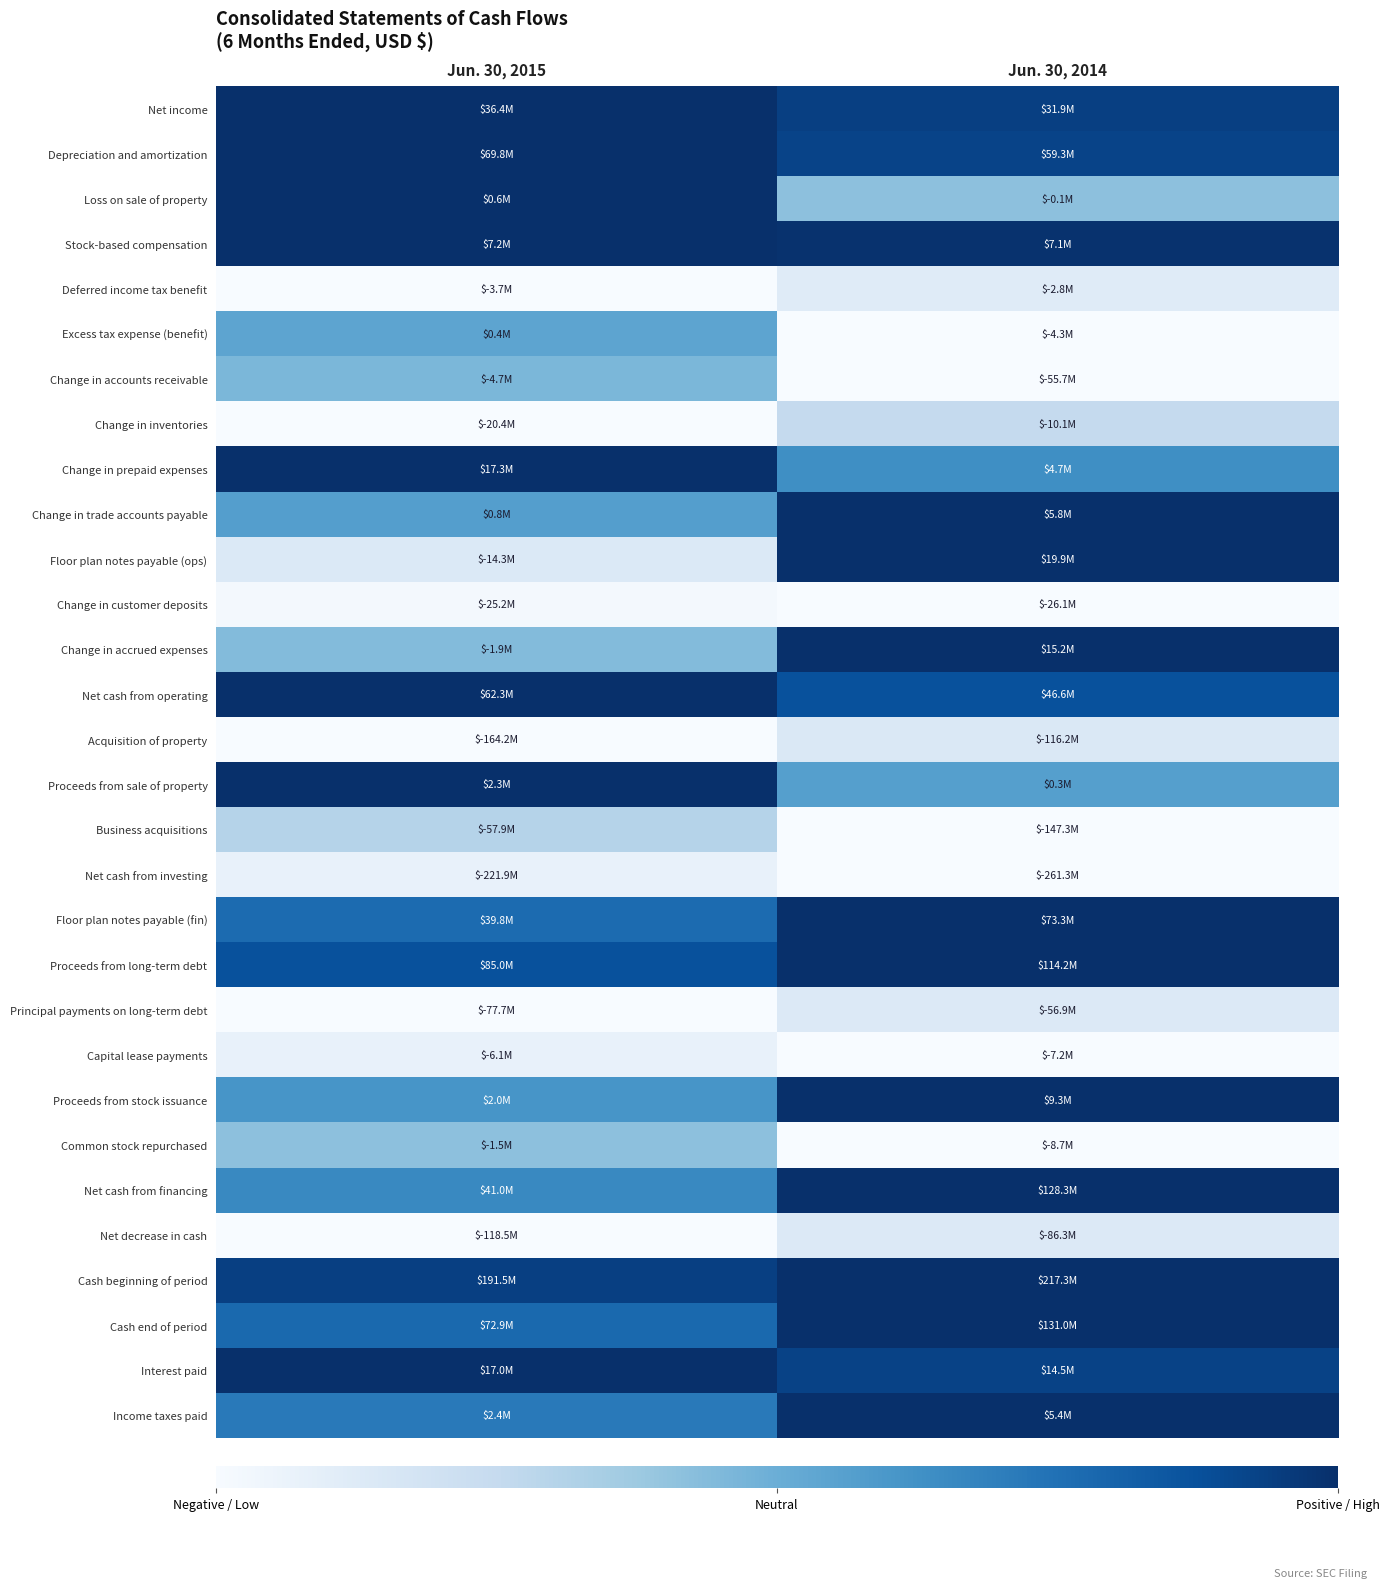

Which has a higher value, Jun. 30, 2015 or Jun. 30, 2014?

Jun. 30, 2015